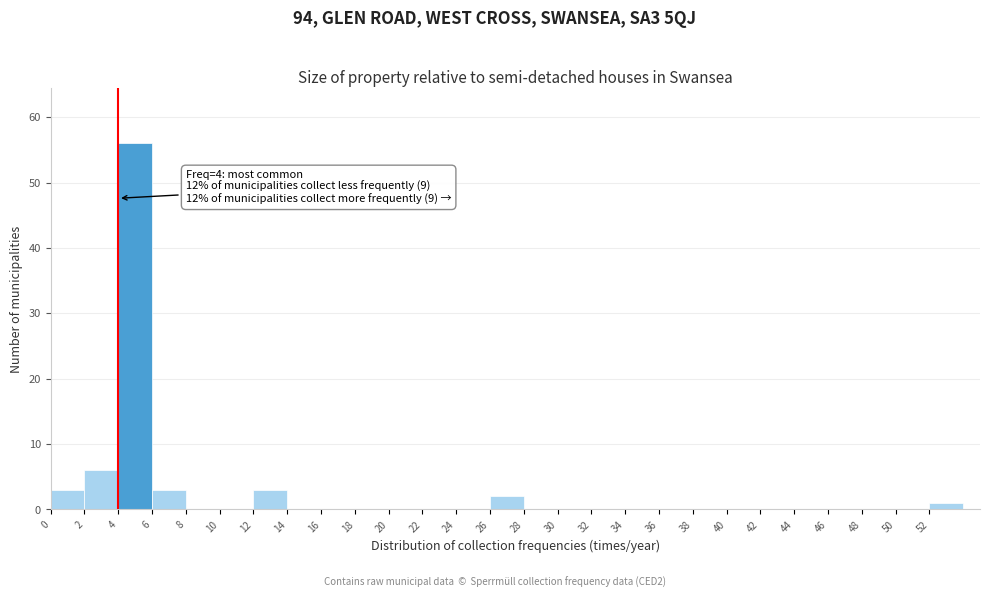

Which range on the x-axis has the tallest bar?

4 to 6